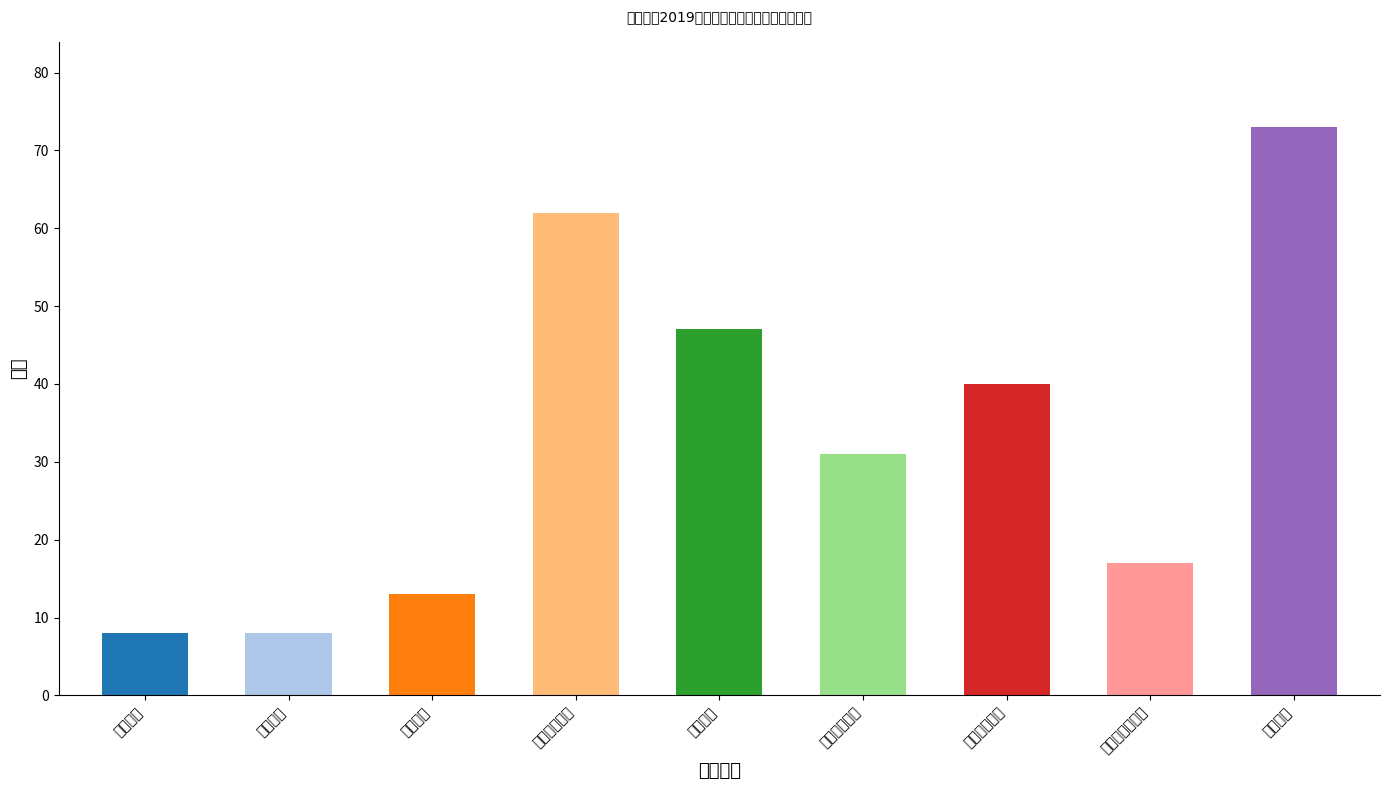

Rank the categories by value from highest to lowest.

《琉璃》, 《返城年代》, 《落英》, 《间岛铁骑》, 《黑白男女》, 《恶意的平方》, 《七声》, 《叙事》, 《青衣》